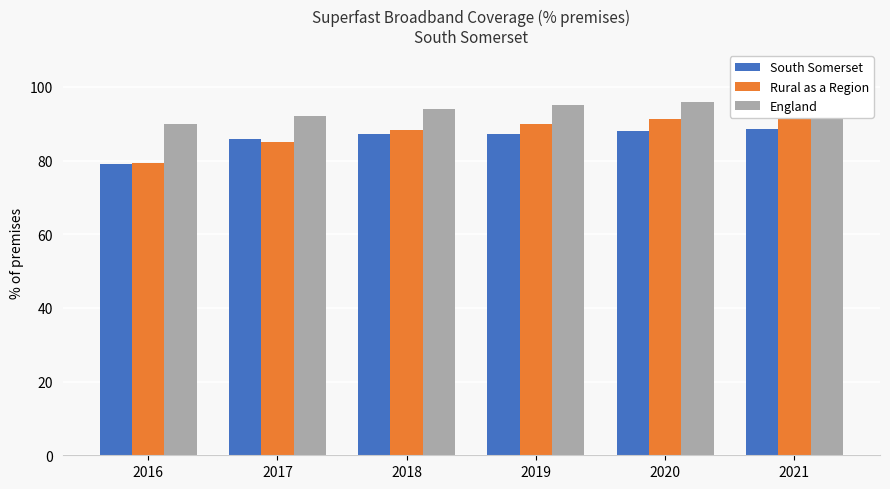

What is the difference between the maximum and minimum values in the England series?

6.0